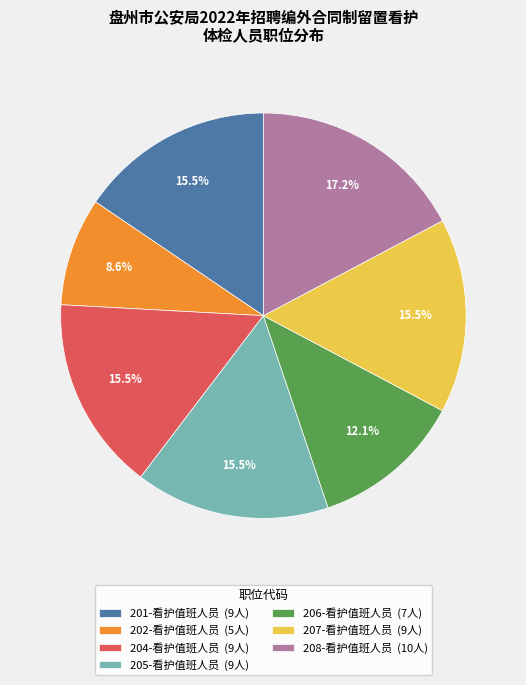

Which slice is the smallest?

202-看护值班人员